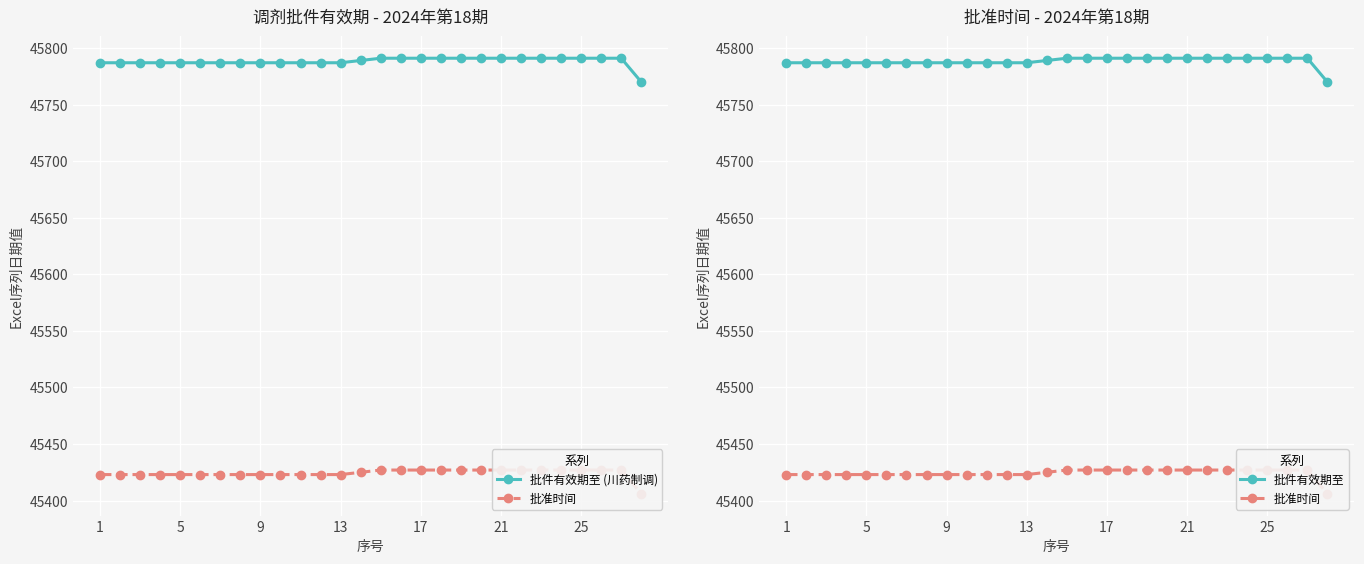

What is the difference between the maximum and minimum values in the 批件有效期至 series?

21